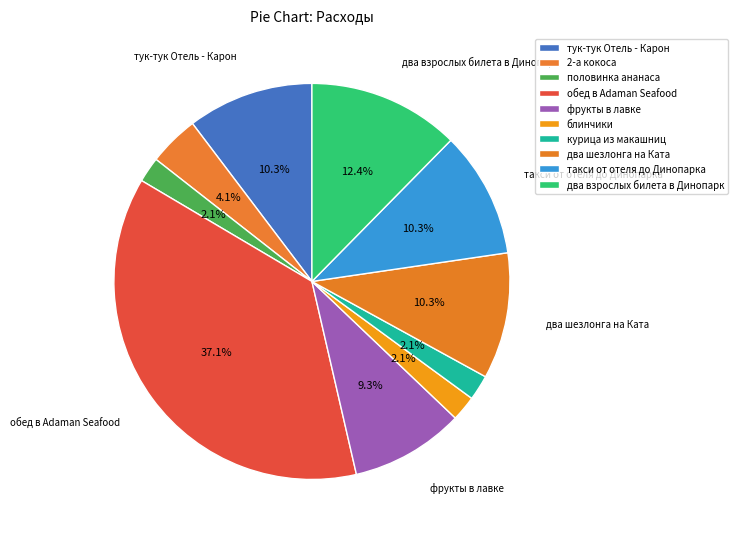

Count the number of slices in the pie.

10